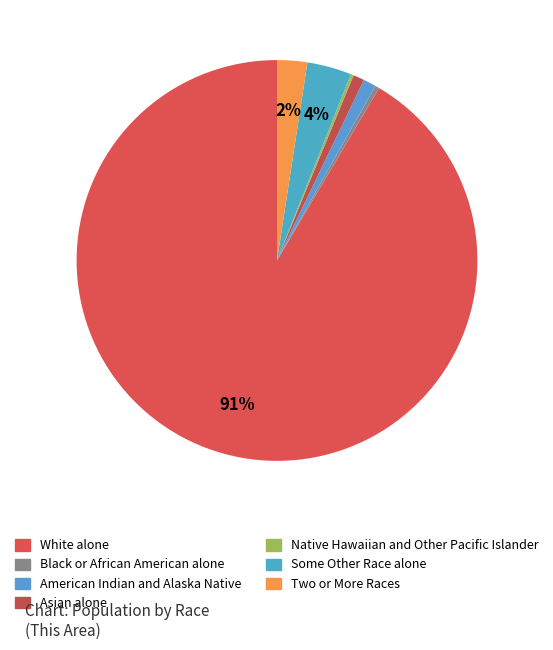

Which category has the smallest portion of the pie?

Native Hawaiian and Other Pacific Islander